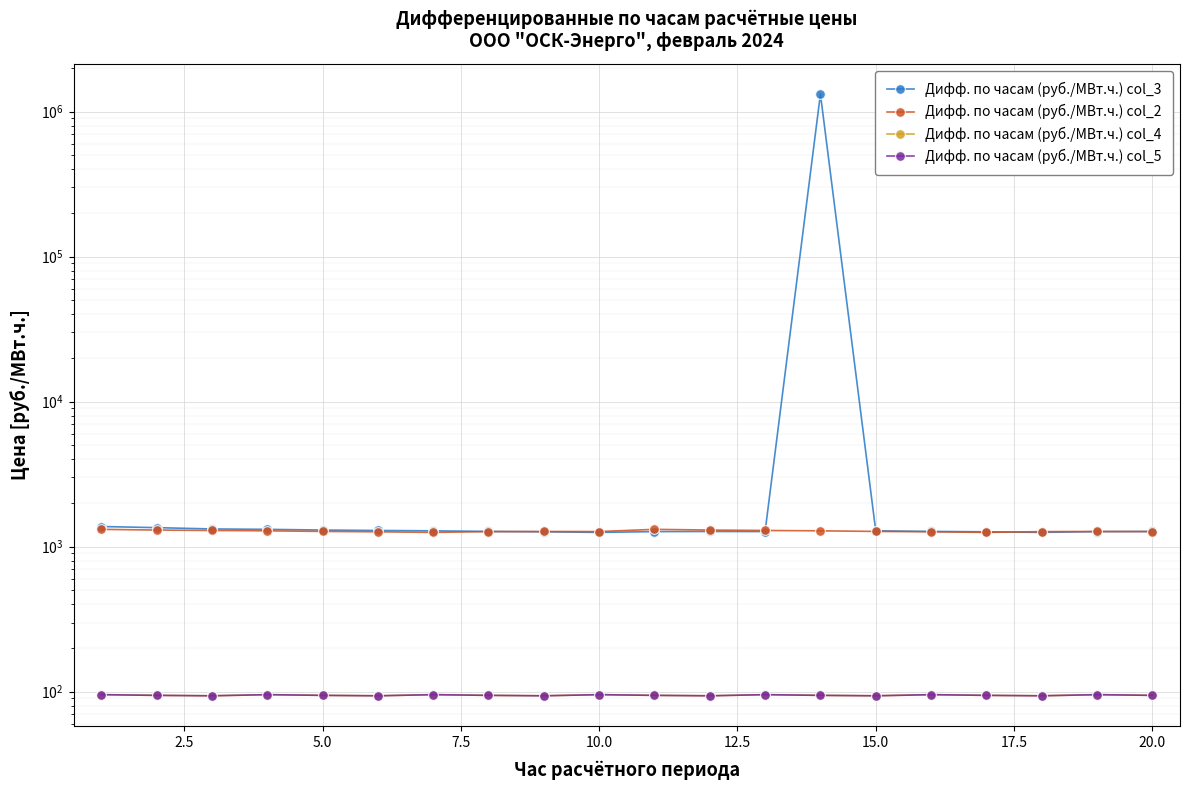

At which category is the sum across all series the highest?

13